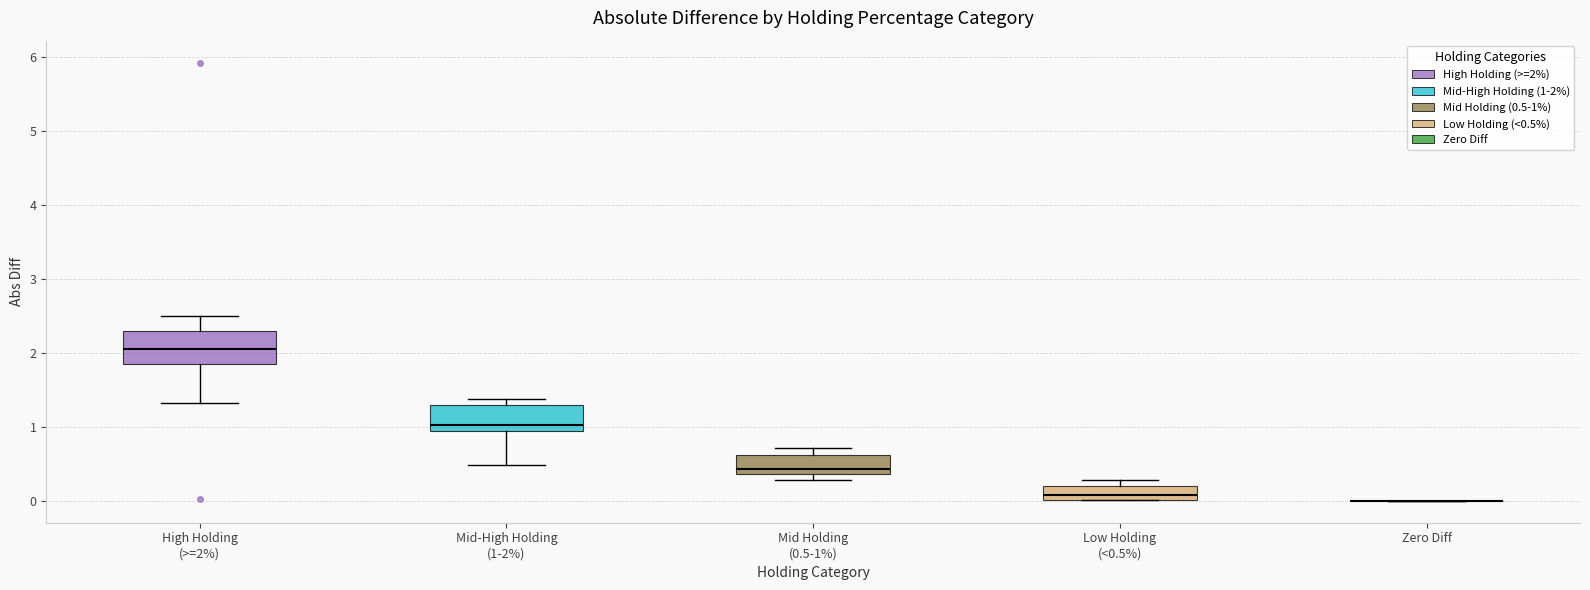

Reading left to right, read every box against the y-axis: the position of its median line, the range the box covers, and the ends of its whiskers. The values are not printed on the chart, so give them approximately, as read against the axis.

High Holding (>=2%): median 2.1, box 1.9 to 2.3, whiskers 1.3 to 2.5
Mid-High Holding (1-2%): median 1.0, box 0.9 to 1.3, whiskers 0.5 to 1.4
Mid Holding (0.5-1%): median 0.4 (just above the box's lower edge), box 0.4 to 0.6, whiskers 0.3 to 0.7
Low Holding (<0.5%): median 0.1, box 0.0 to 0.2, whiskers 0.0 to 0.3
Zero Diff: box collapsed to a line at 0.0, whiskers 0.0 to 0.0